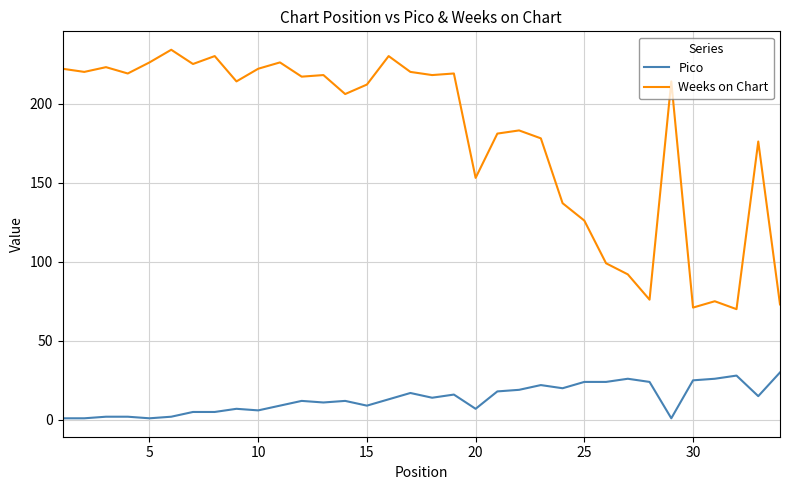

True or false: Weeks on Chart and Pico cross at least once.

False